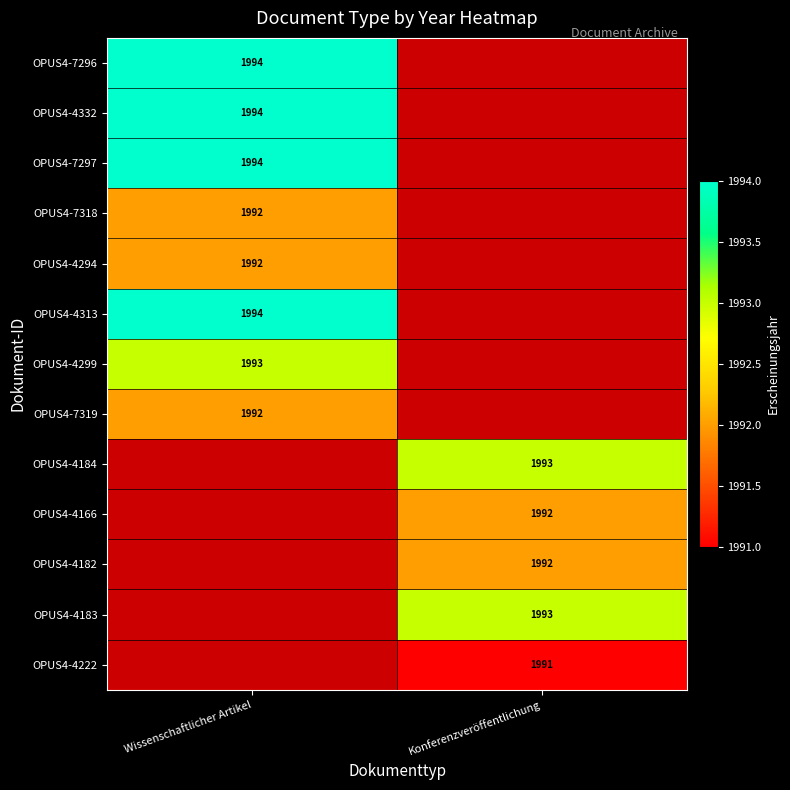

Is the value of OPUS4-4222 at Konferenzveröffentlichung greater than the value of OPUS4-4294 at Wissenschaftlicher Artikel?

No